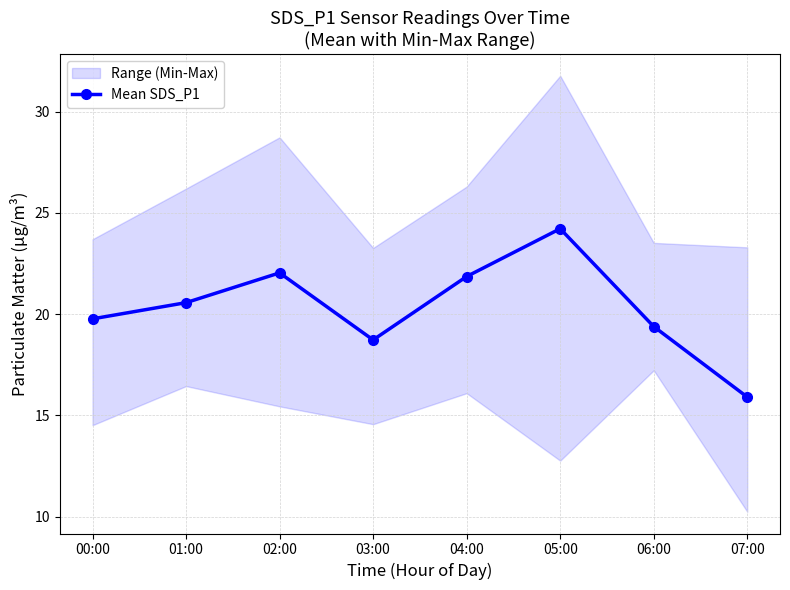

At which category does the data reach its first local peak?

02:00